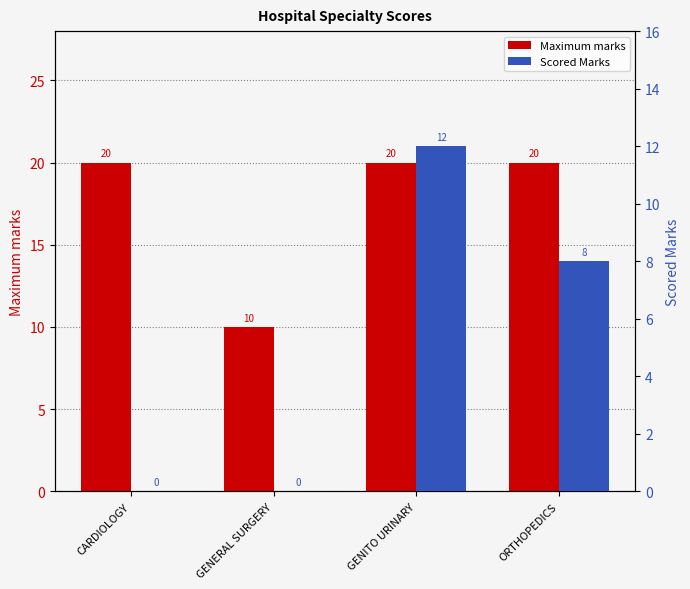

True or false: Scored Marks has a value of 12 at GENITO URINARY.

True